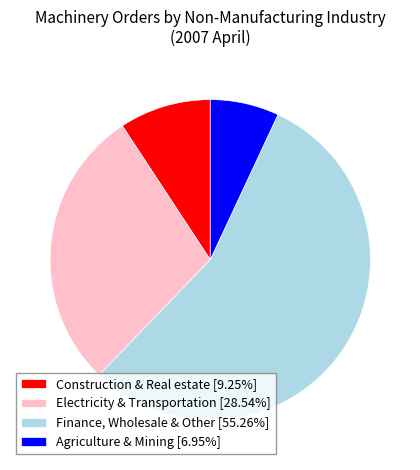

Does Agriculture & Mining [6.95%] account for over 50% of the chart?

No